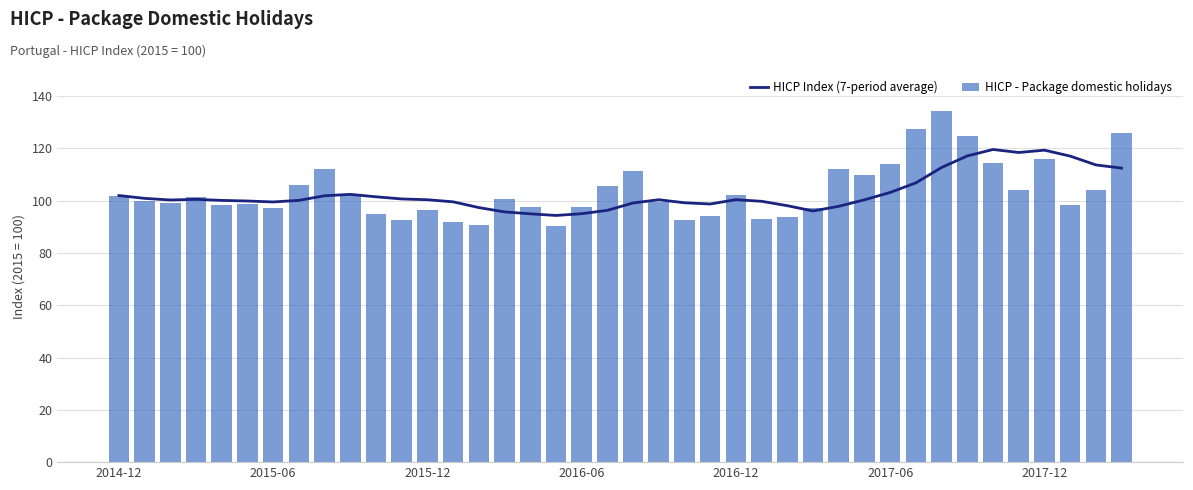

Where does the HICP - Package domestic holidays series first go above 100?

2014-12